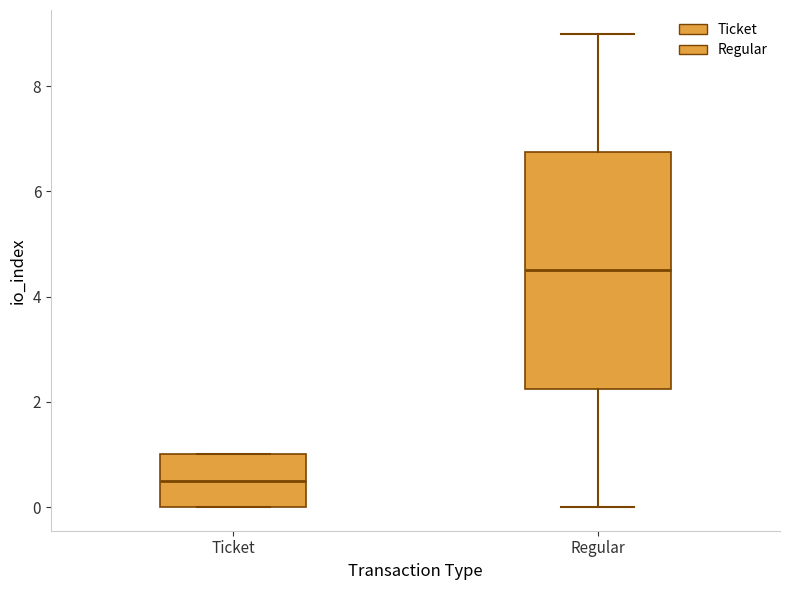

Which box is the tallest, from its lower edge to its upper edge?

Regular